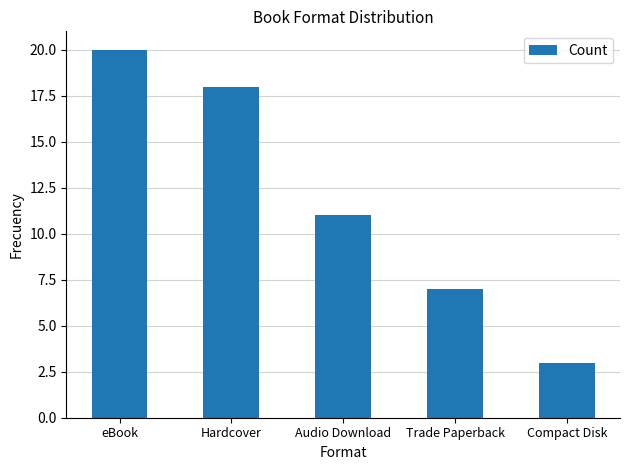

True or false: the data shows 11 at Audio Download.

True